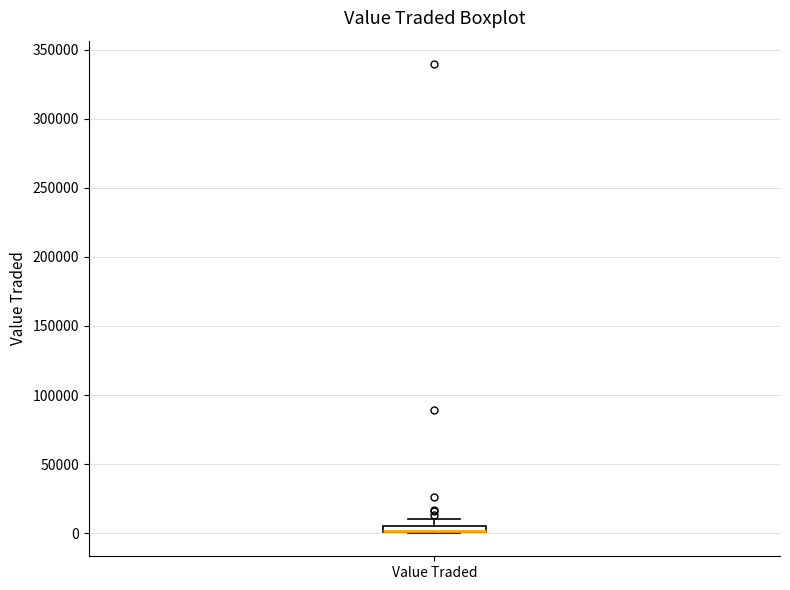

Where is the upper edge of the box for Value Traded on the y-axis? The values are not printed on the chart, so give them approximately, as read against the axis.

5000